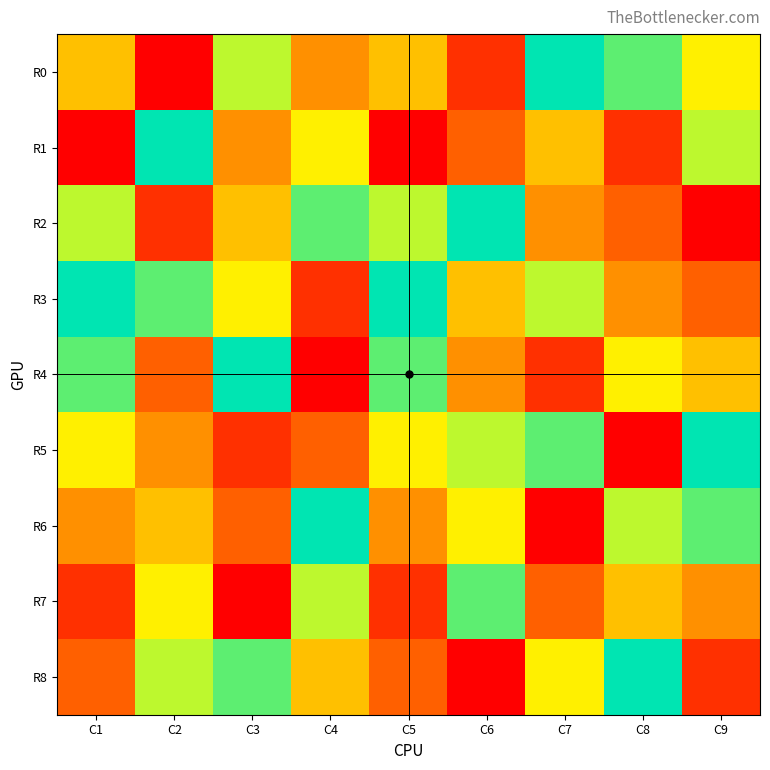

At how many categories does at least one series exceed 7?

9